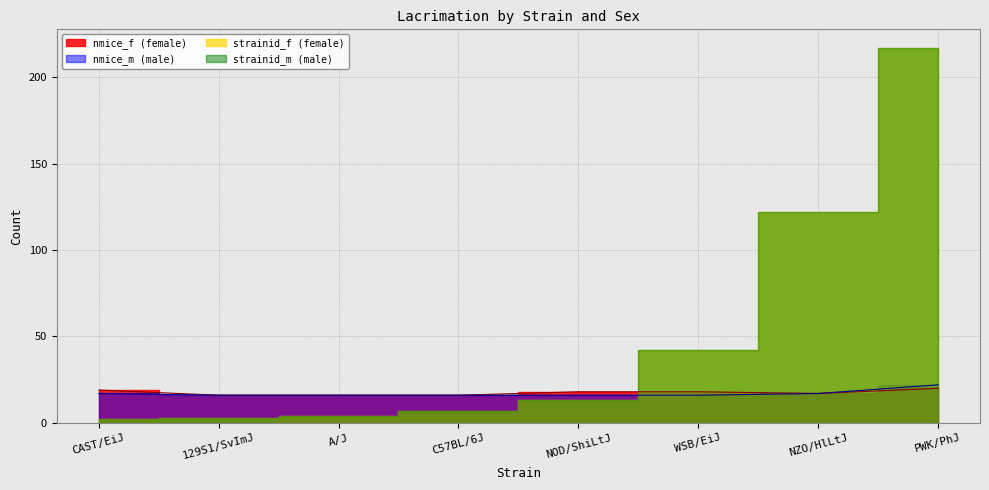

The value of nmice_f at NOD/ShiLtJ is 18. True or false?

True